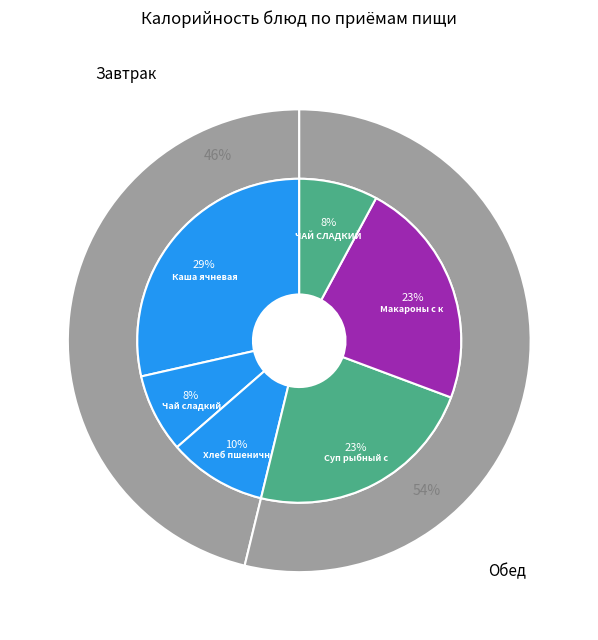

Which category has the smallest portion of the pie?

Чай сладкий